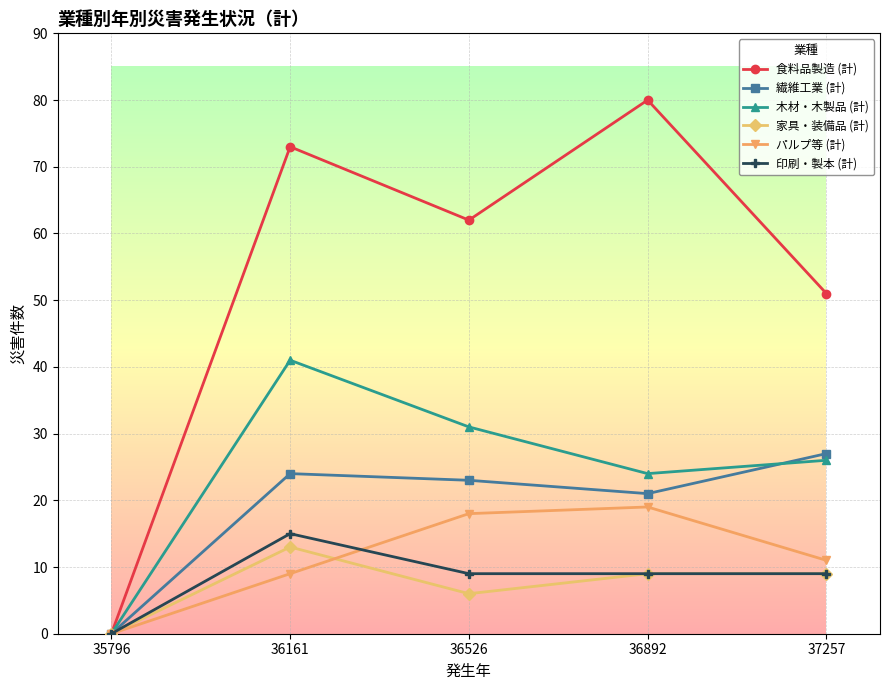

Is it true that 繊維工業 (計) equals 41 at 36161?

False